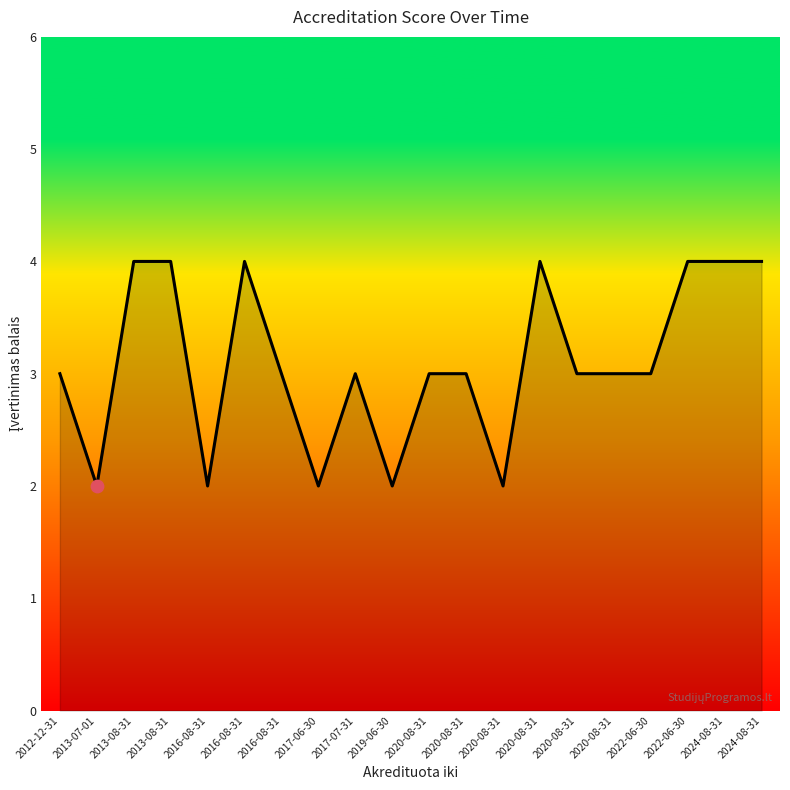

Which has a higher value, 2016-08-31 or 2017-07-31?

2017-07-31